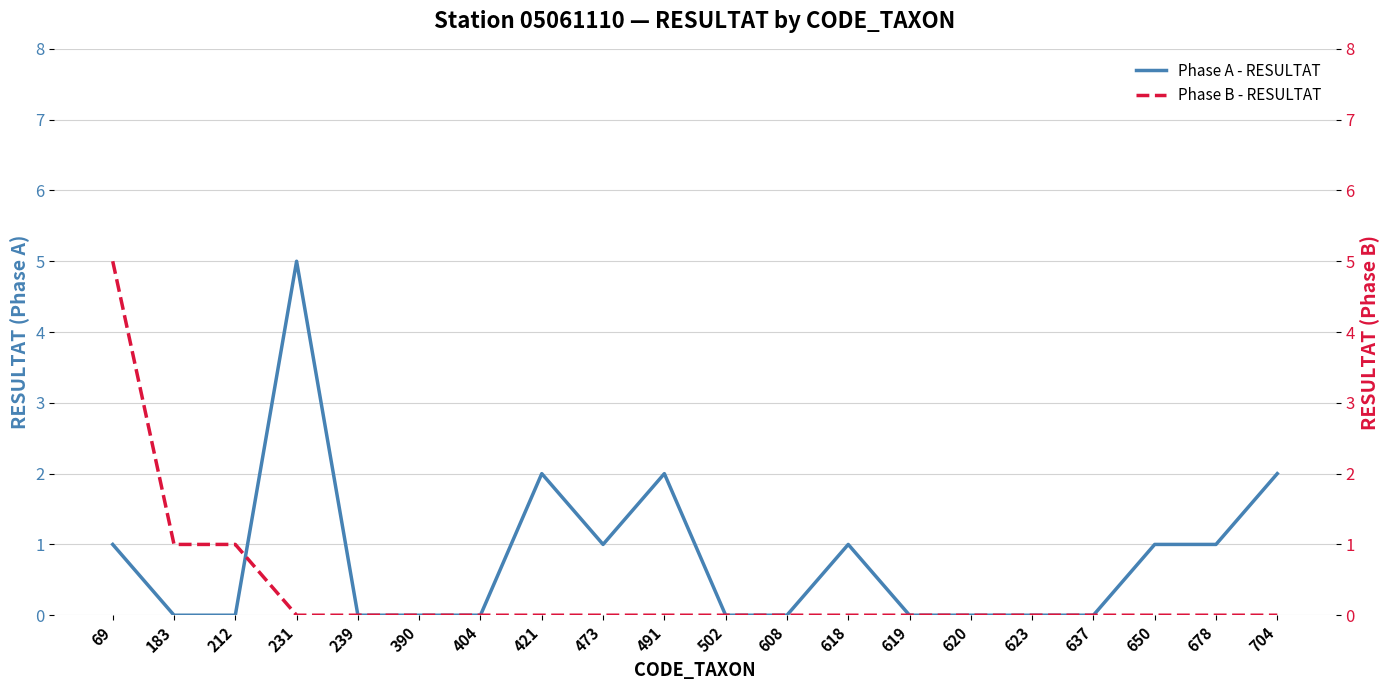

What is the sum of all Phase A - RESULTAT values?

16